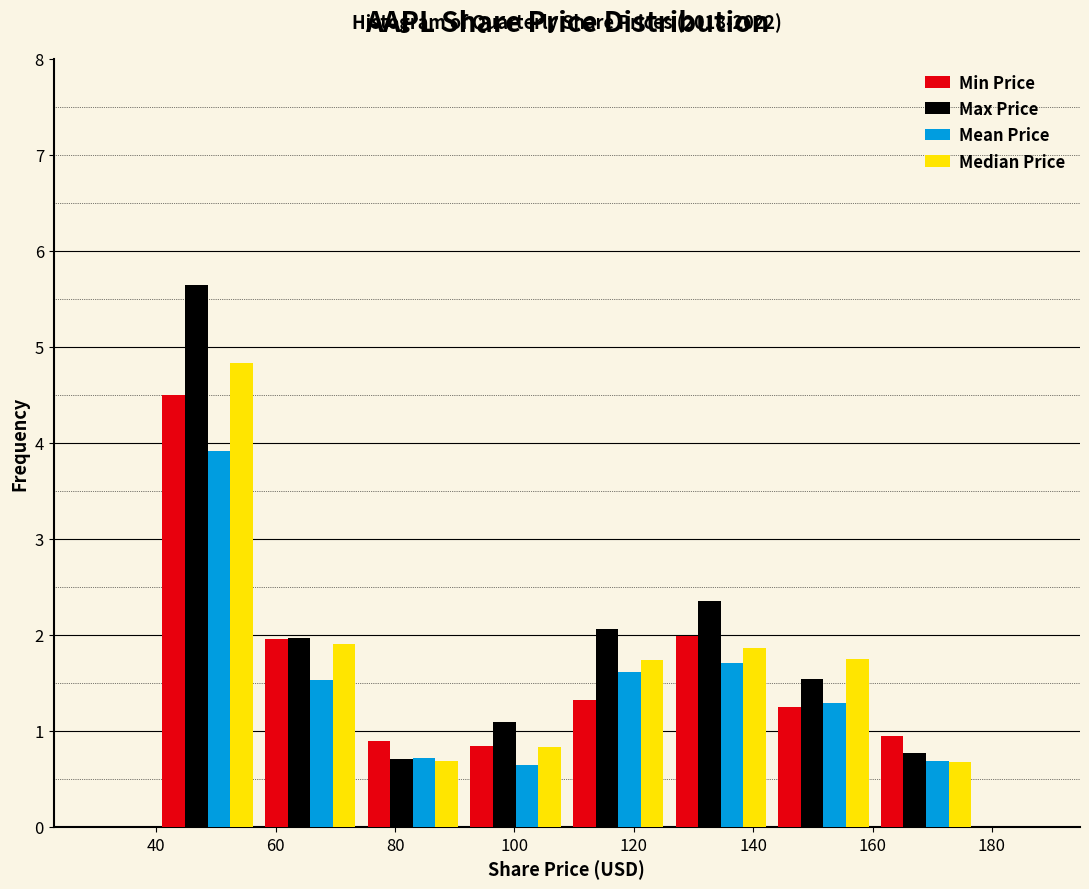

In the Max Price series, which range on the x-axis has the tallest bar?

40 to 58